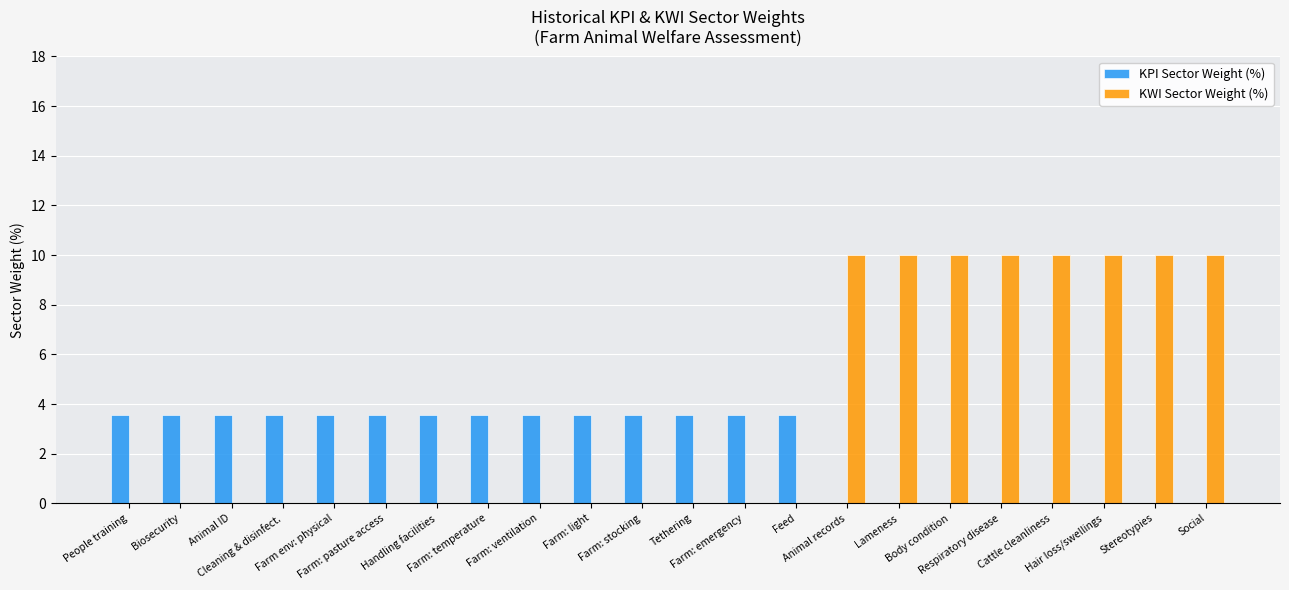

Which series has the largest range (max minus min)?

KWI Sector Weight (%)